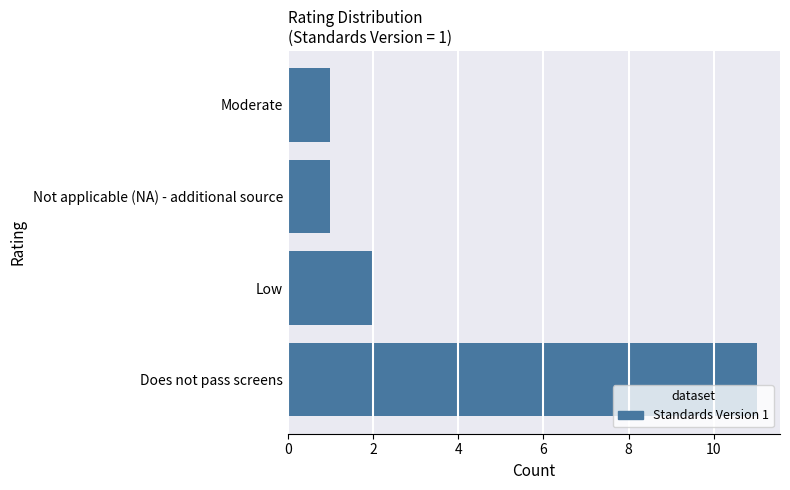

What is the minimum value shown in the chart?

1